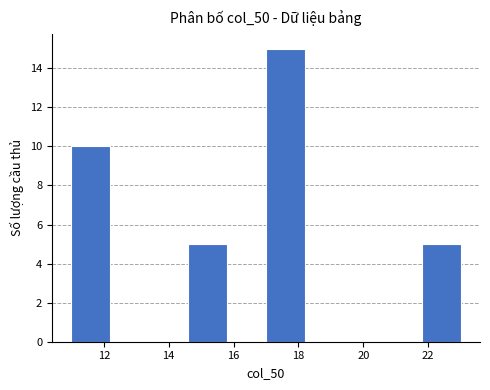

Reading left to right, transcribe this chart: for each bar, give the range it covers on the x-axis and its height. The values are not printed on the chart, so give them approximately, as read against the axis.

11.0 to 12.2: 10
12.2 to 13.4: 0
13.4 to 14.6: 0
14.6 to 15.8: 5
15.8 to 17.0: 0
17.0 to 18.2: 15
18.2 to 19.4: 0
19.4 to 20.6: 0
20.6 to 21.8: 0
21.8 to 23.0: 5